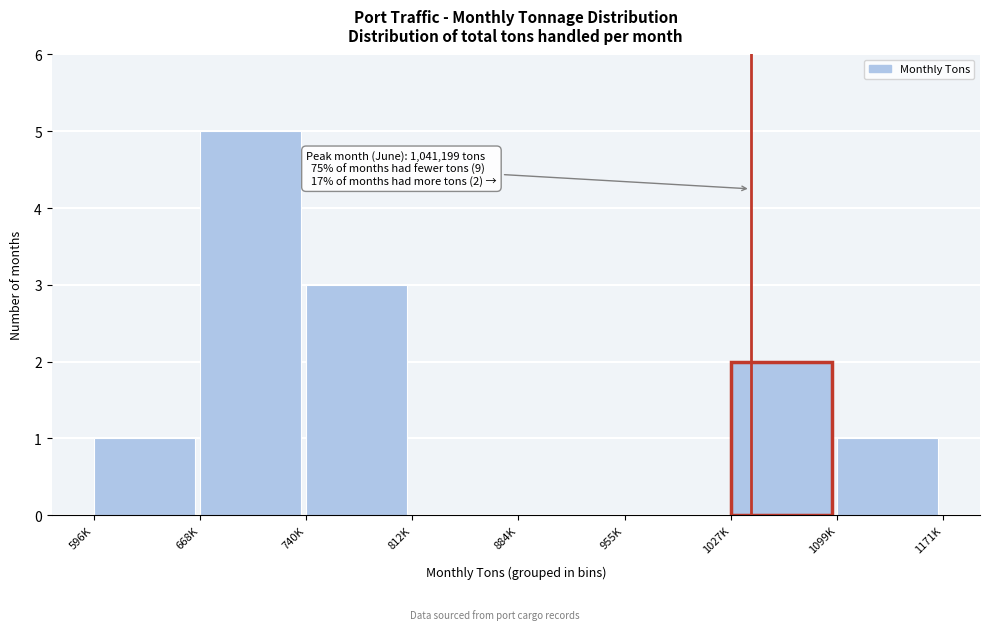

Reading left to right, extract all data points from this chart.

596K=1	668K=5	740K=3	812K=0	884K=0	955K=0	1027K=2	1099K=1